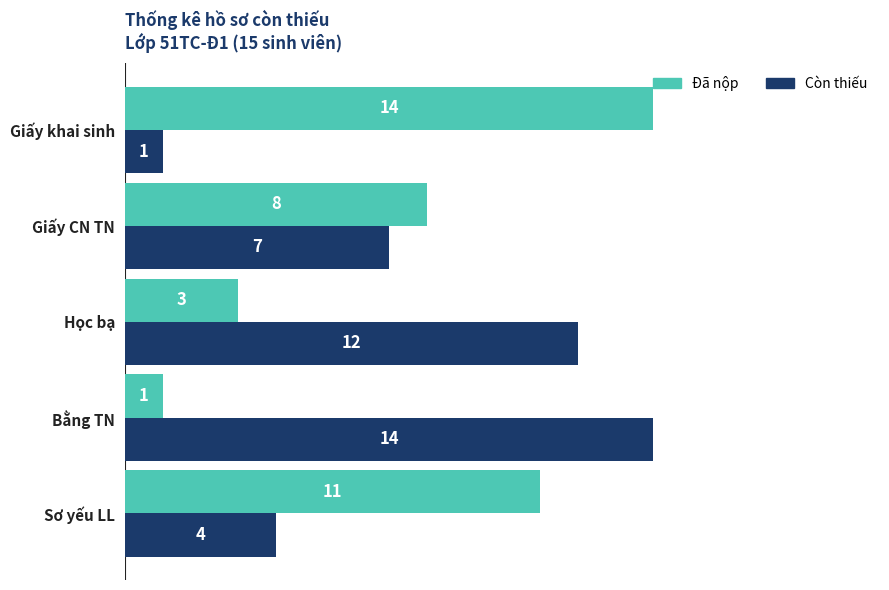

What is the average value of the Còn thiếu series?

8